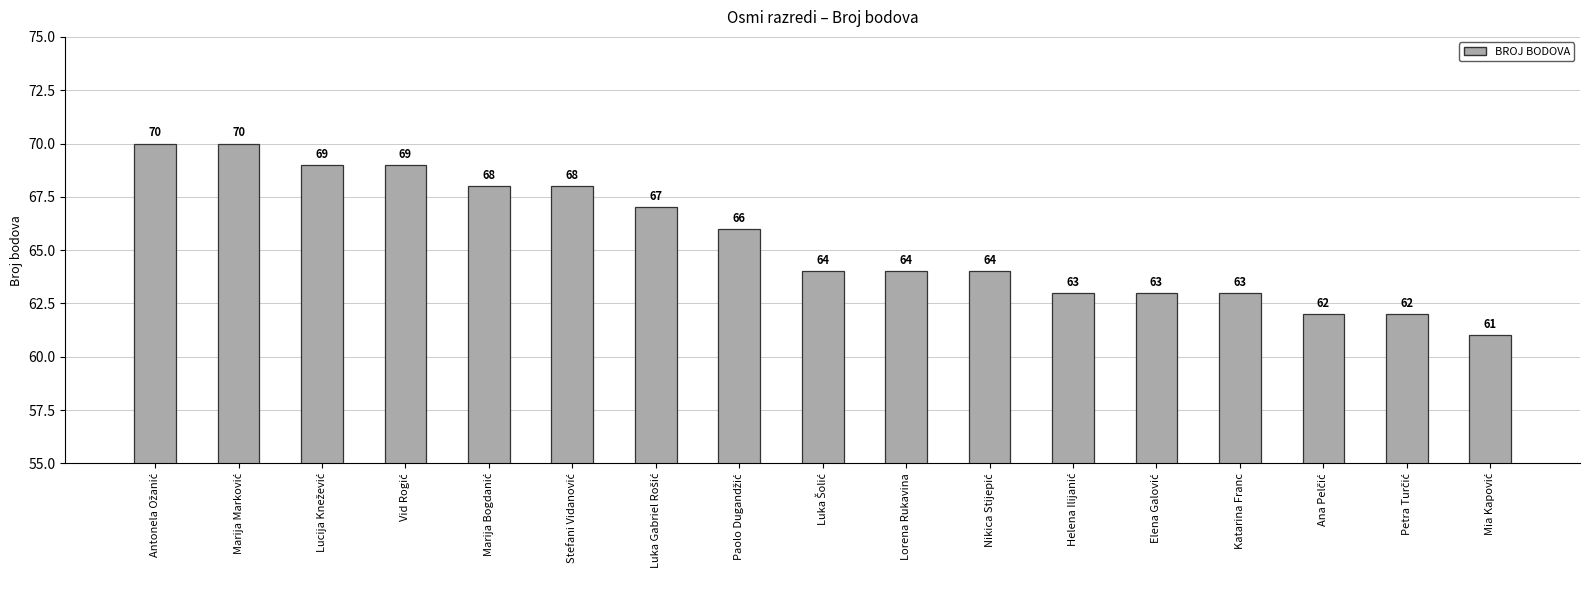

What is the sum of all values?

1113